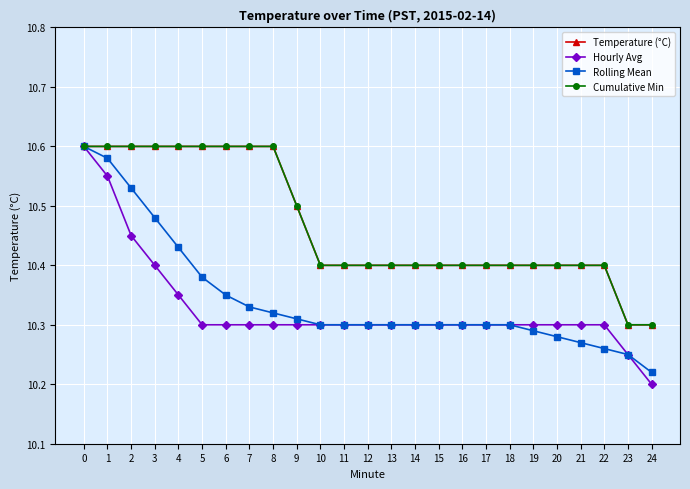

True or false: Rolling Mean has more than 0 interior local peaks.

False